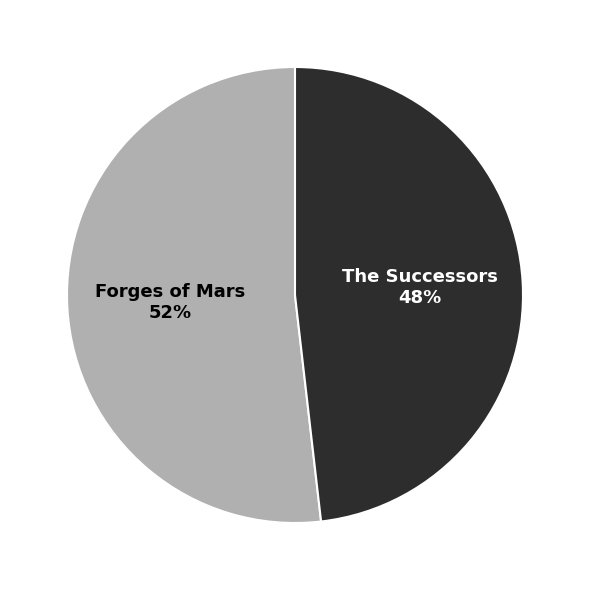

Is the sum of Forges of Mars and The Successors greater than half?

Yes